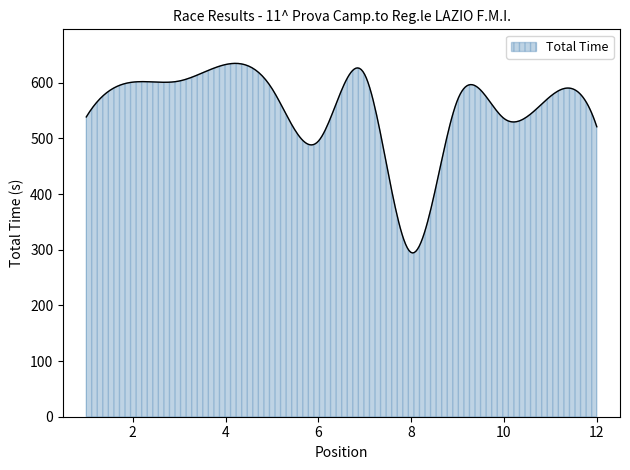

What is the difference between the maximum and minimum values?

340.5